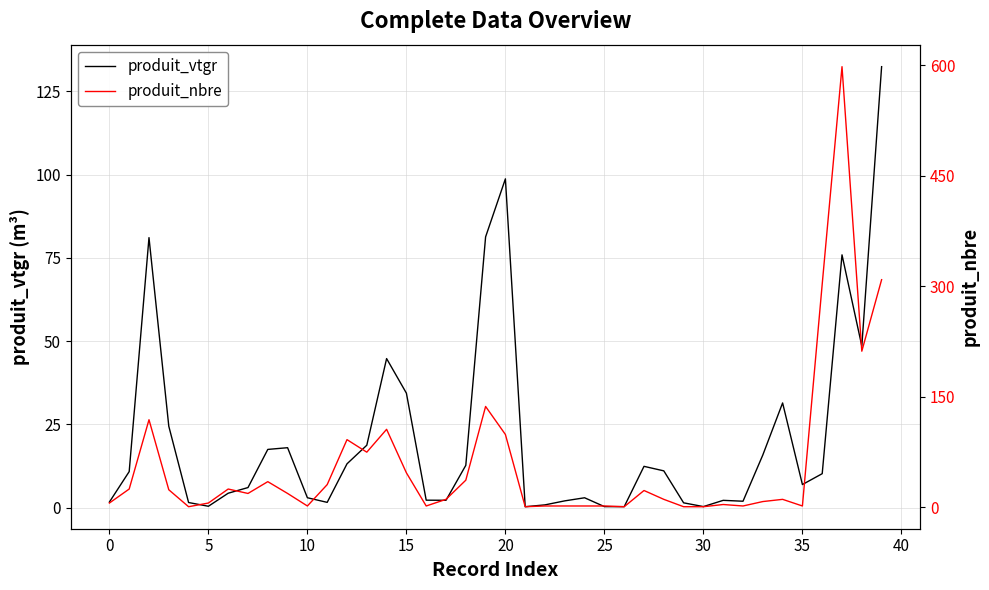

How many data points in produit_vtgr are less than 10?

20